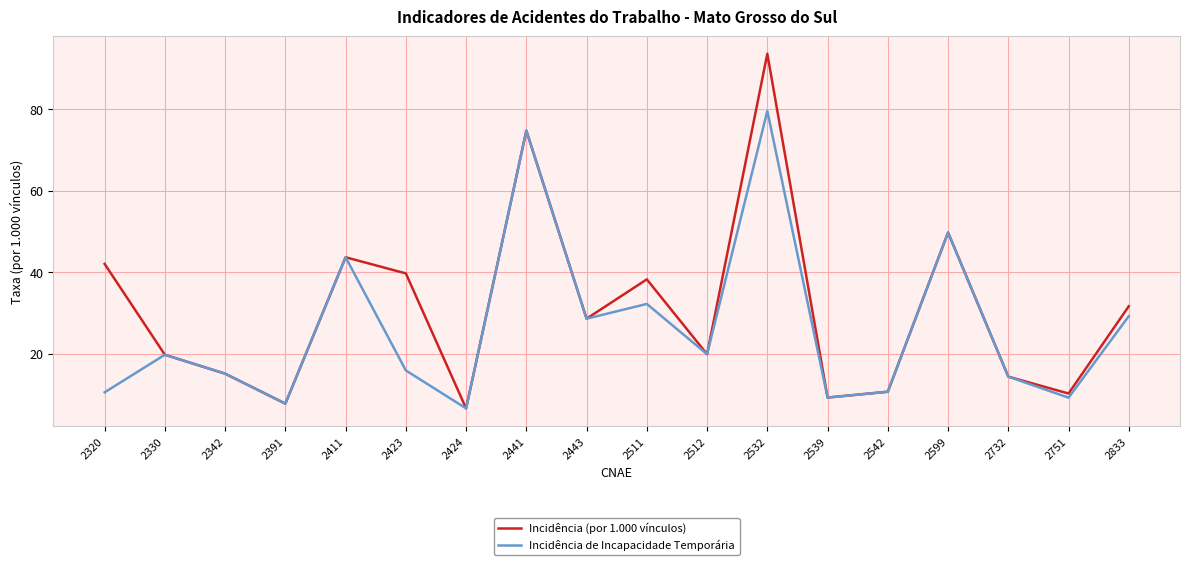

What is the spread (max minus min) of values at 2320?

31.5